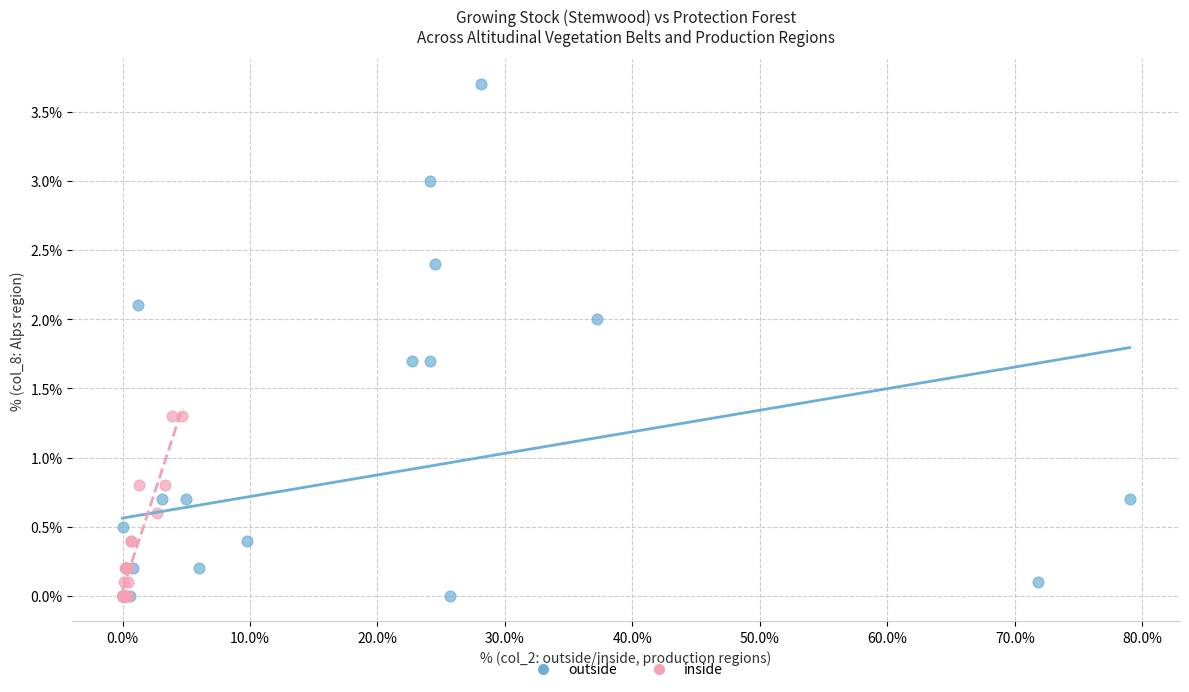

What are all the series names shown in the legend?

outside, inside